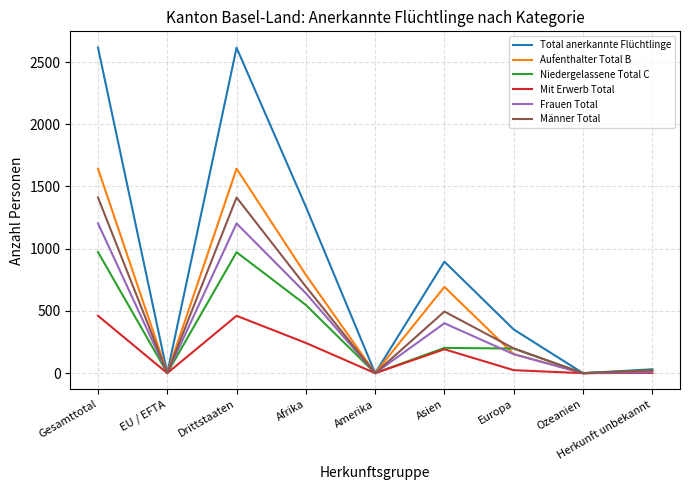

True or false: Niedergelassene Total C has a value of 0 at Ozeanien.

True